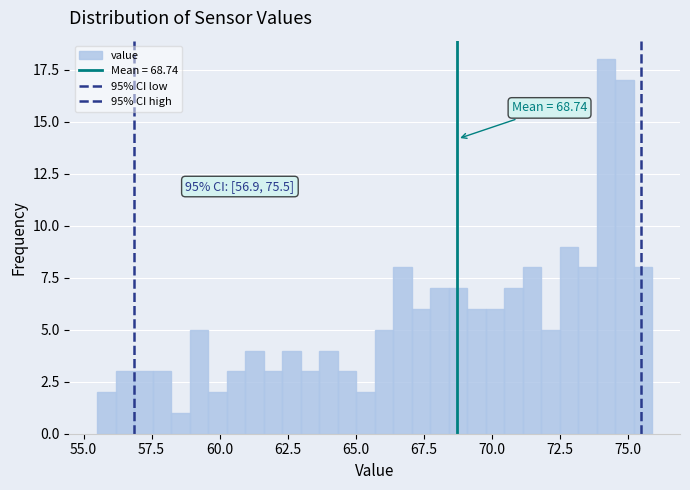

Around what value on the x-axis is the tallest bar? Give the approximate position of its centre, as read against the axis.

74.0